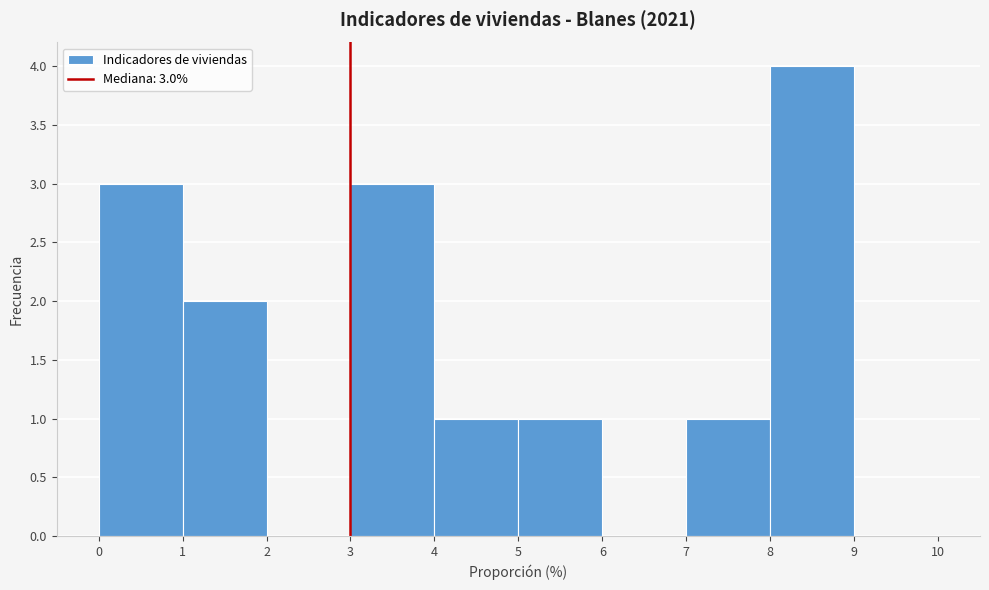

Which range on the x-axis has the tallest bar?

8 to 9